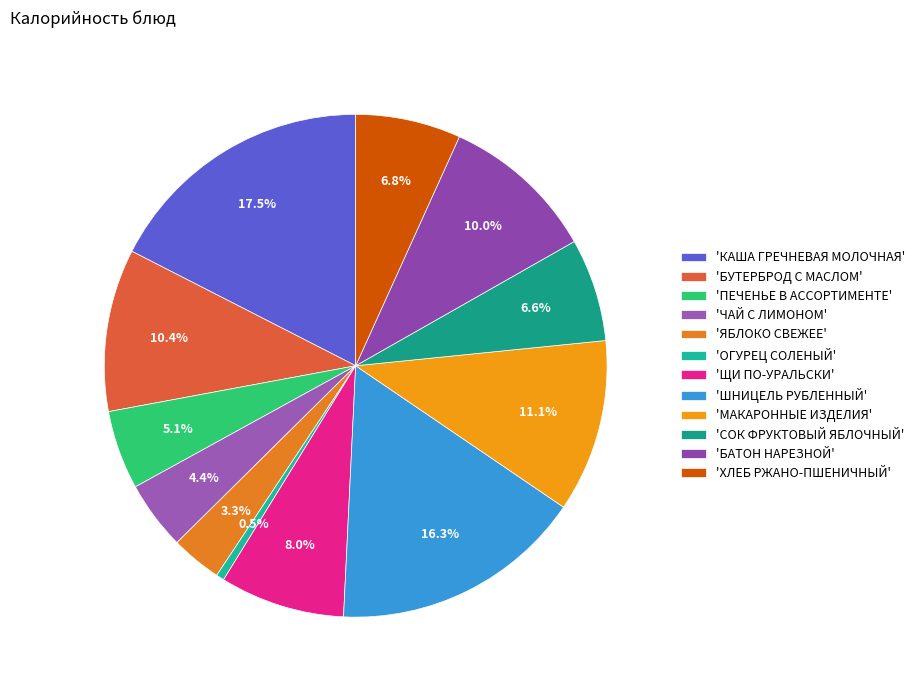

How many segments does this pie chart have?

12